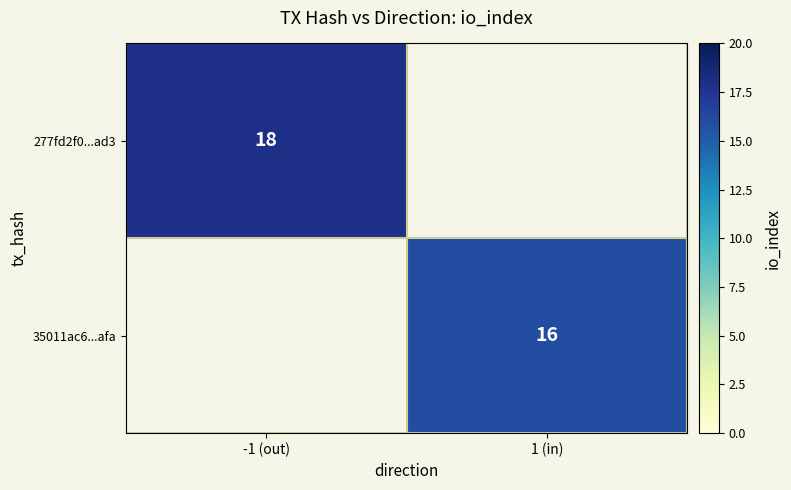

At how many categories does at least one series exceed 17?

1